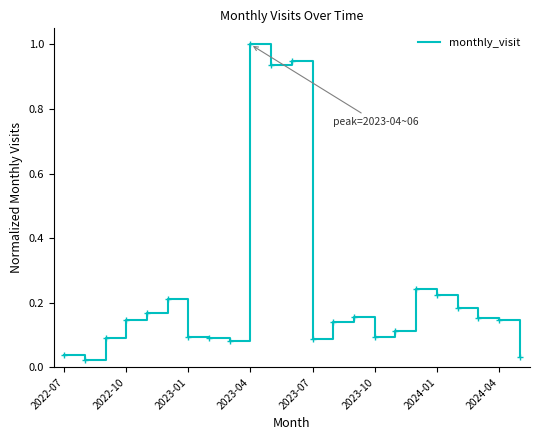

What is the greatest value displayed?

1.0